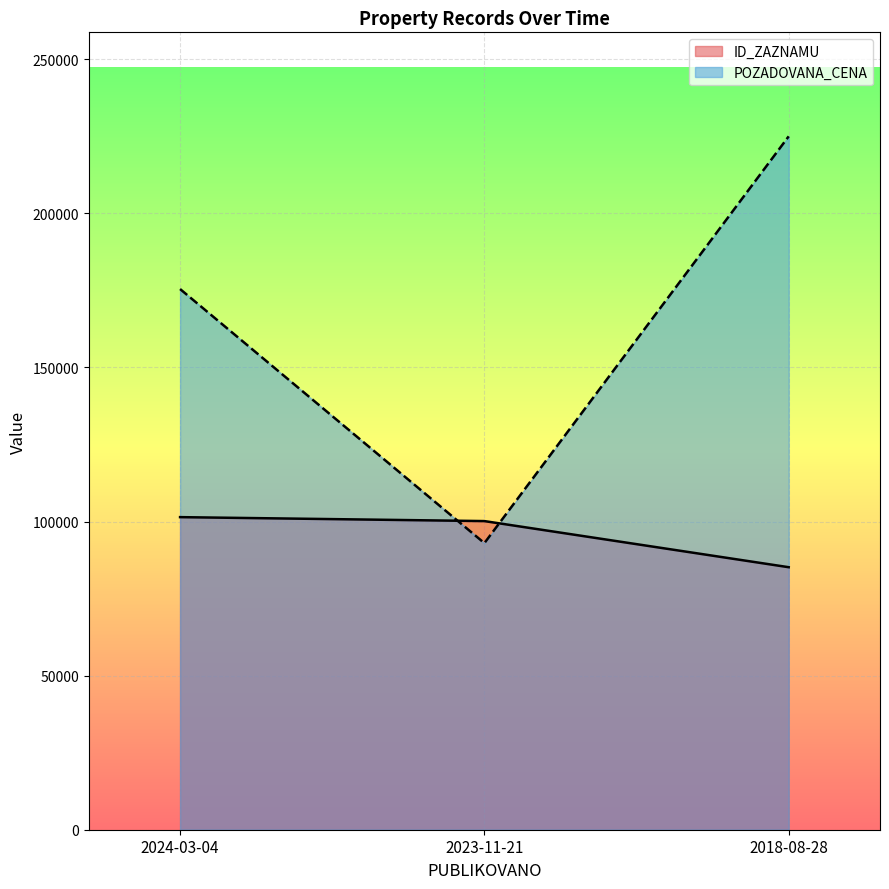

How many lines are shown in the chart?

2